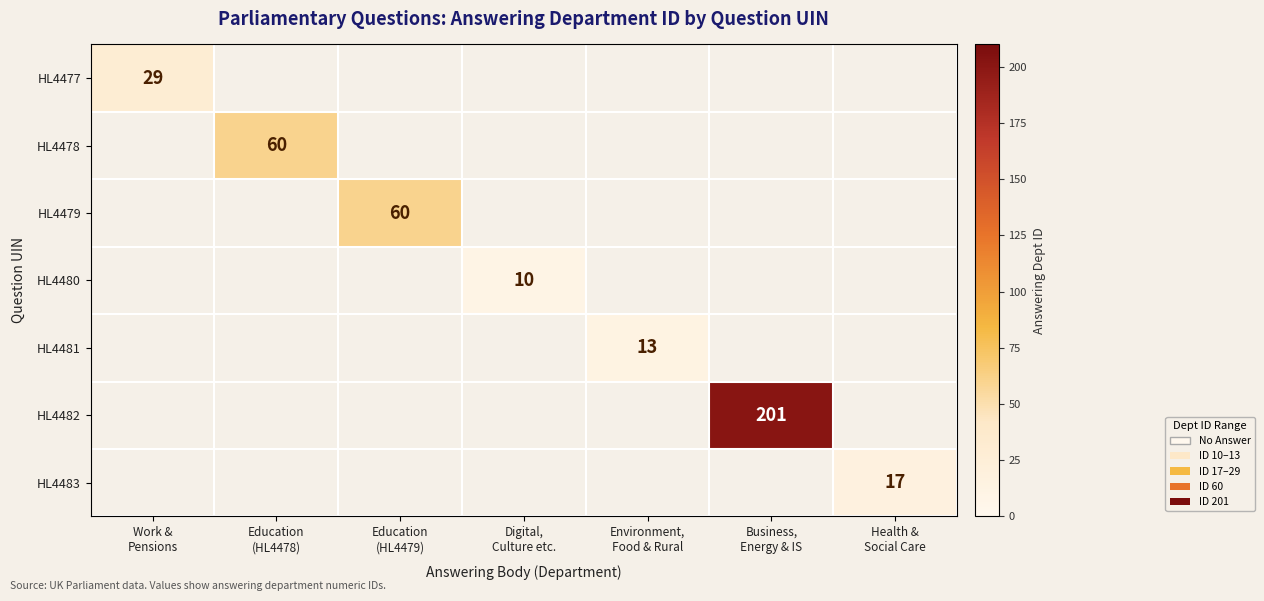

Is it true that HL4478 equals 60.0 at Education (HL4478)?

True